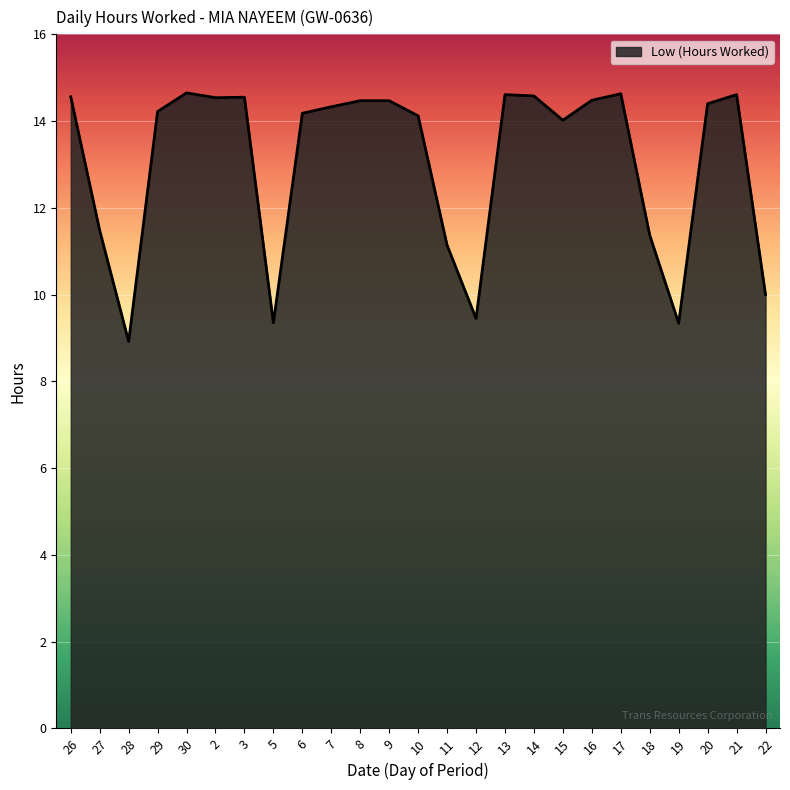

Which has a higher value, 27 or 21?

21